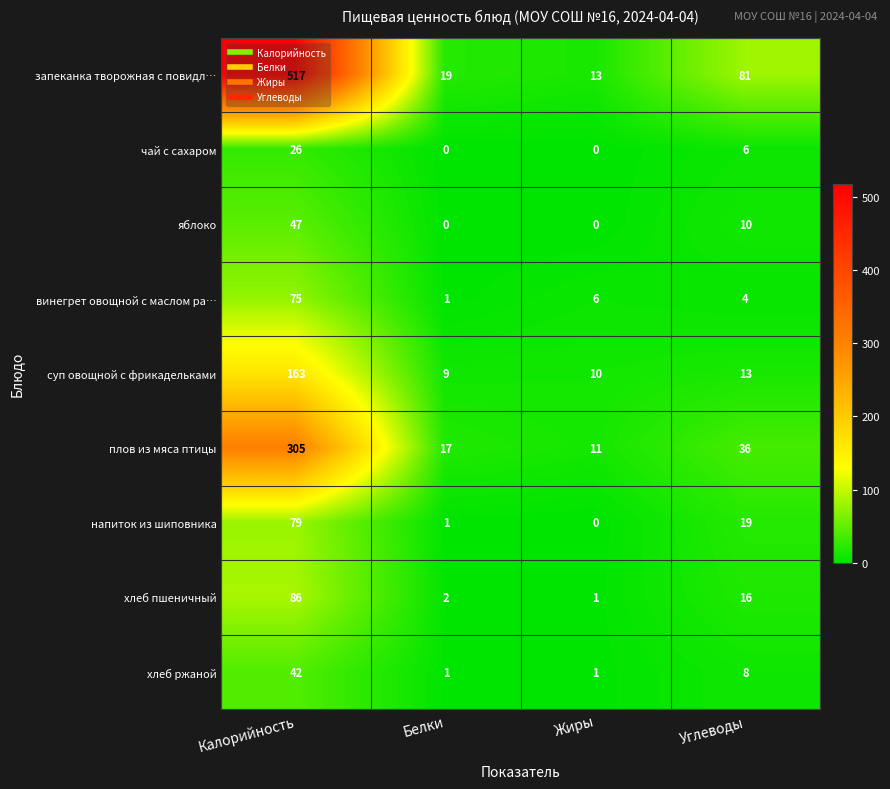

Read the хлеб пшеничный value at Углеводы, to the nearest 10.

20